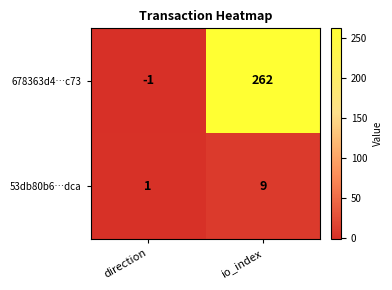

What is the total value across all series at io_index?

271